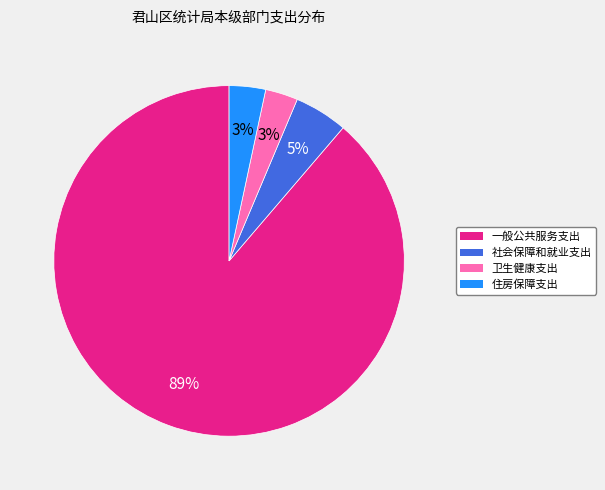

Is there any slice that represents more than half of the pie?

Yes